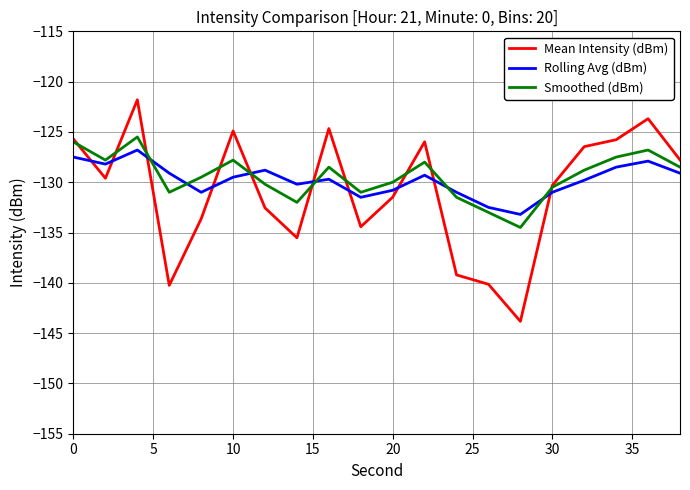

Which series has the widest spread of values?

Mean Intensity (dBm)